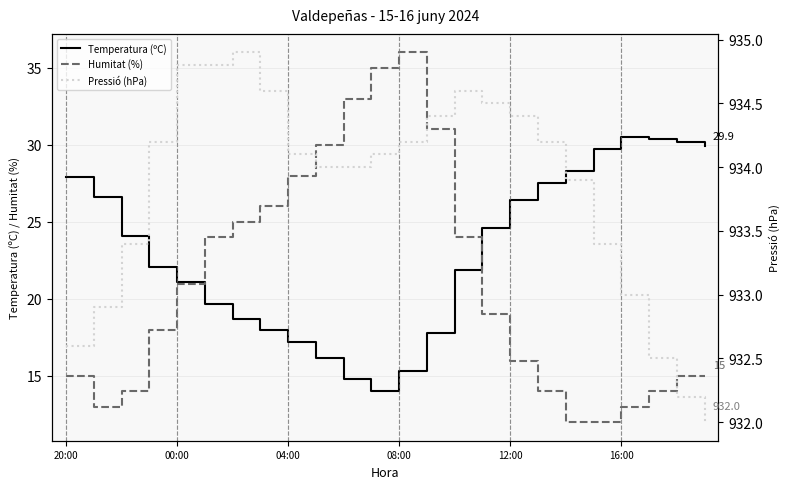

List the series in order of their peak value, lowest first.

Temperatura (ºC), Humitat (%), Pressió (hPa)